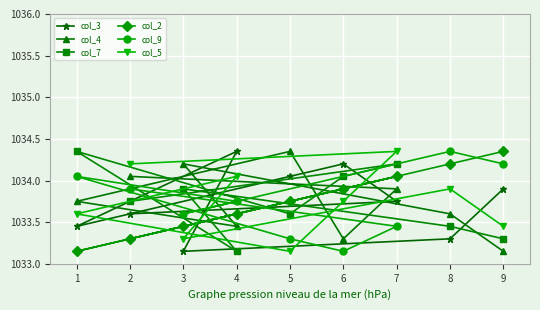

Which category has the lowest value in the col_5 series?

5